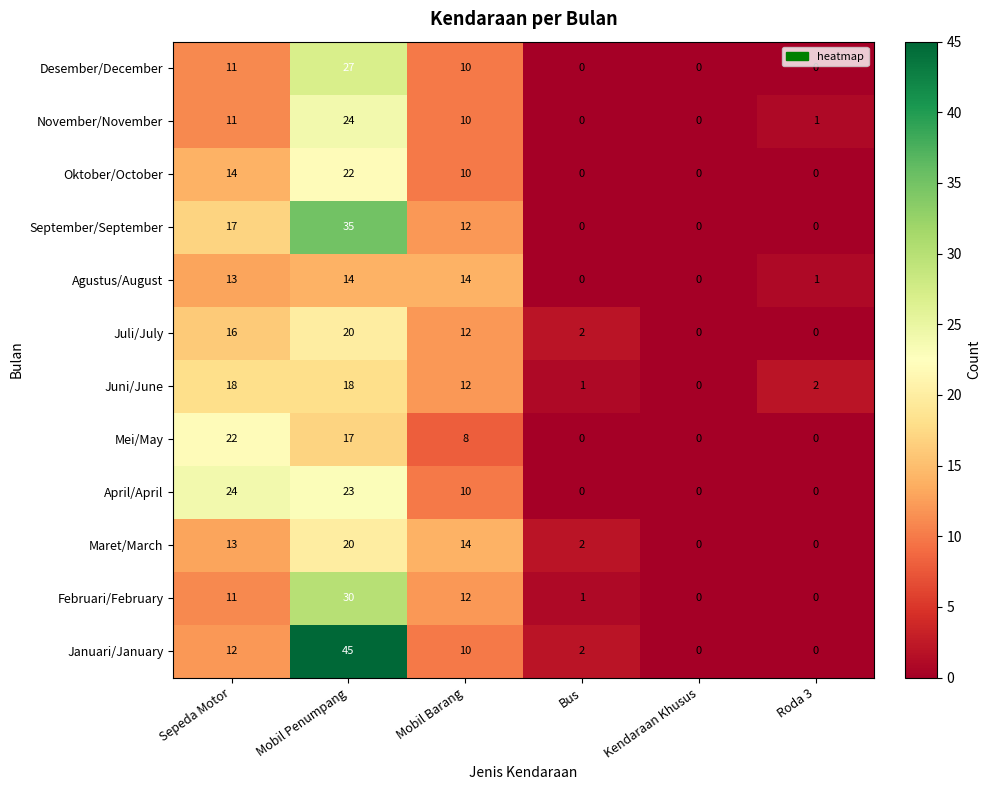

At how many categories does at least one series exceed 18?

2